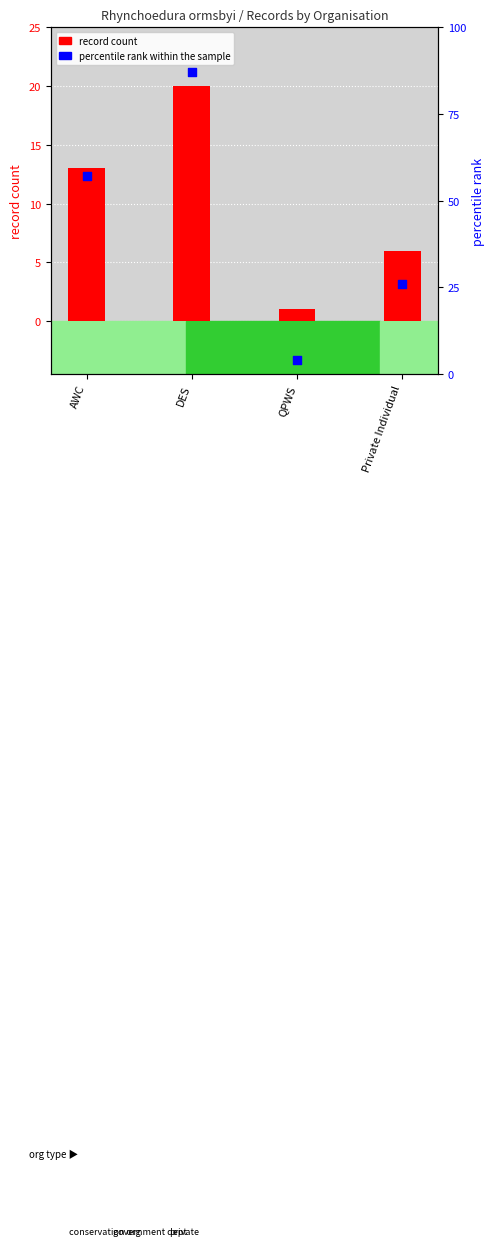

Is the value of percentile rank within the sample at Private Individual greater than the value of record count at AWC?

Yes